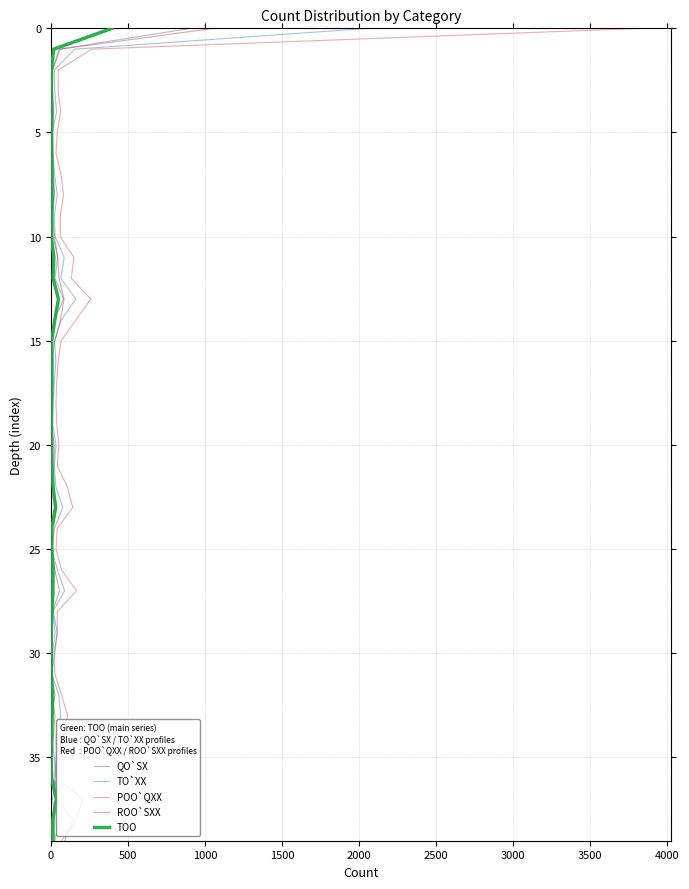

How many categories are shown in the chart?

40